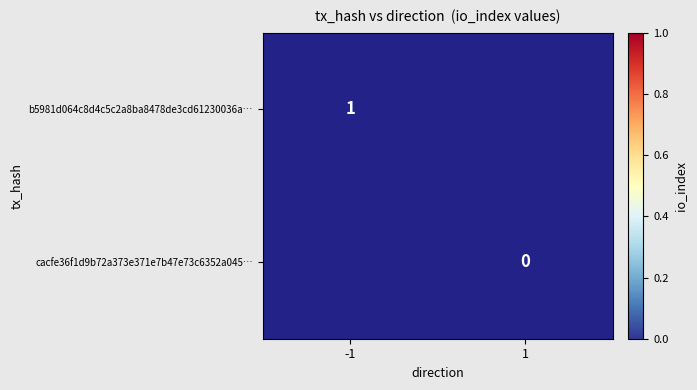

The b5981d064c8d4c5c2a8ba8478de3cd61230036a… series shows 1 at -1. True or false?

True